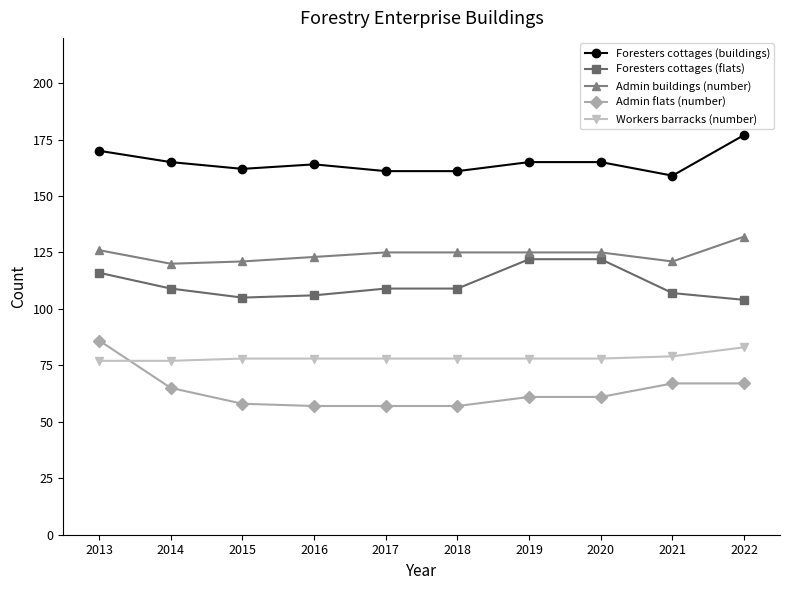

What is the sum of the Admin buildings (number) values at 2020 and 2015?

246